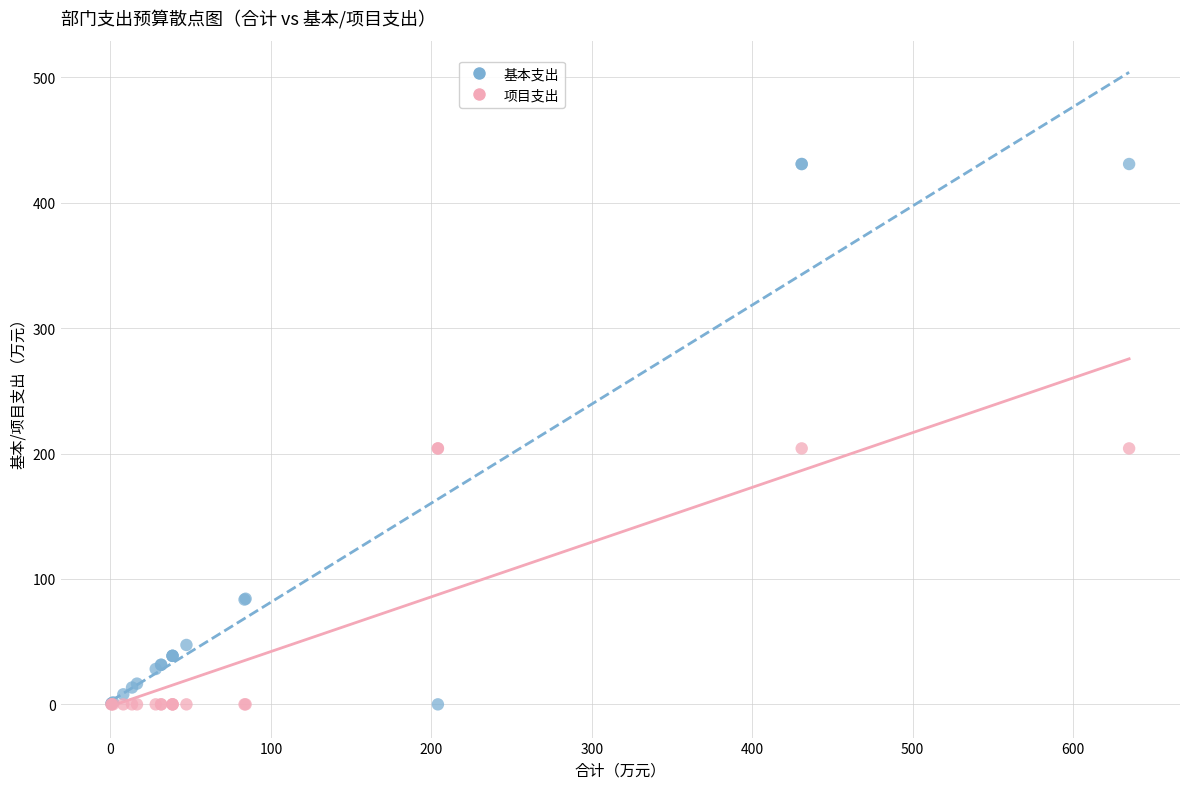

Which series reaches the maximum Y coordinate?

基本支出